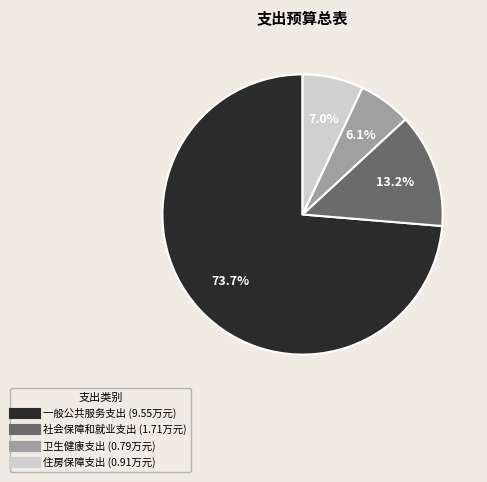

Which slice is the smallest?

卫生健康支出